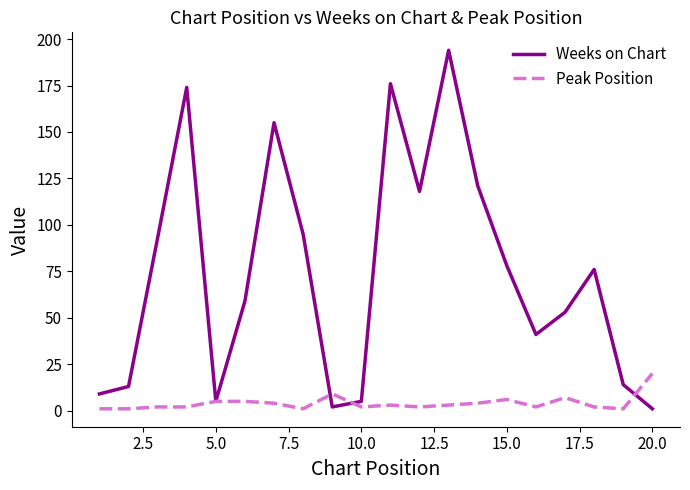

Which series has the widest spread of values?

Weeks on Chart